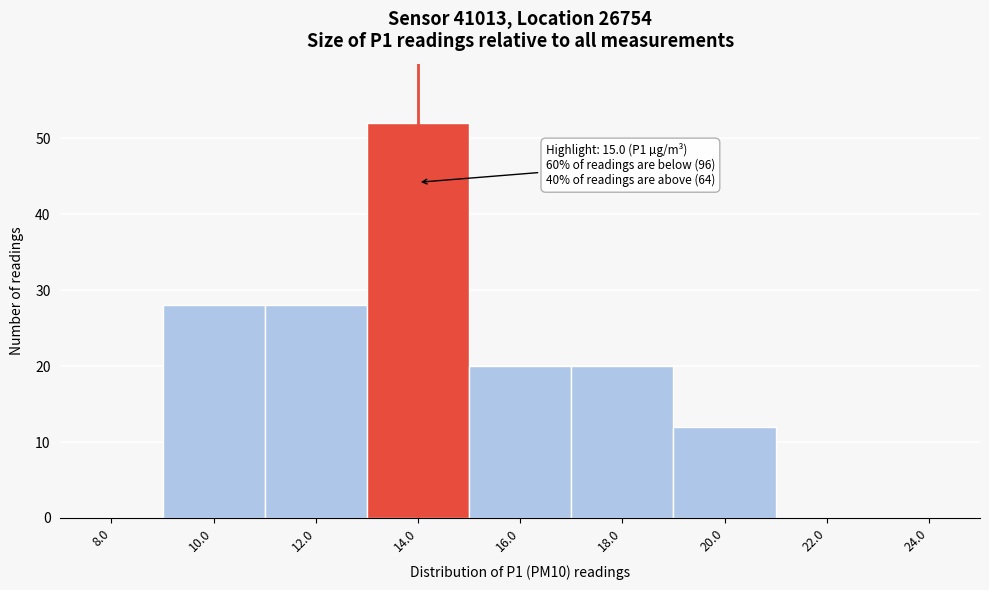

Reading left to right, what are all the values shown in this chart?

8.0=0	10.0=28	12.0=28	14.0=52	16.0=20	18.0=20	20.0=12	22.0=0	24.0=0